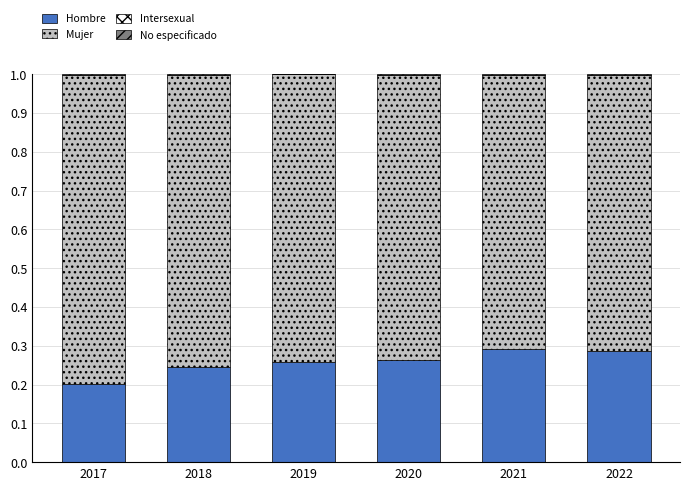

True or false: Hombre has a value of 0.1 at 2019.

False